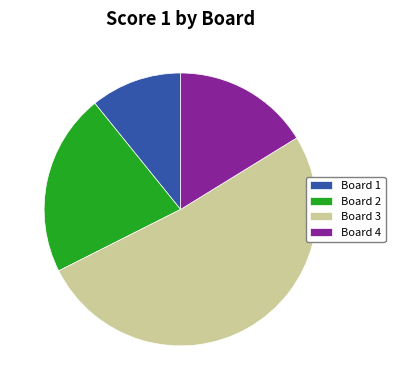

Is it true that Board 2 is 22% of the pie?

True